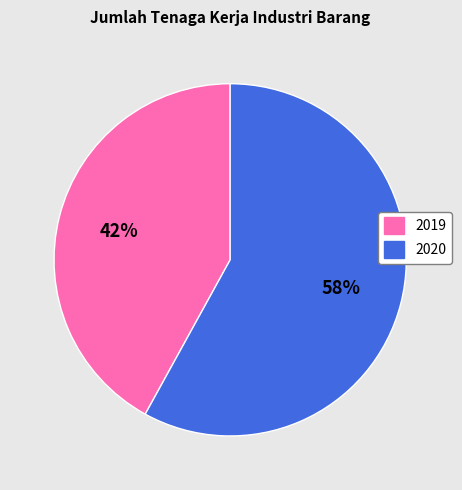

Is there any slice that represents more than half of the pie?

Yes